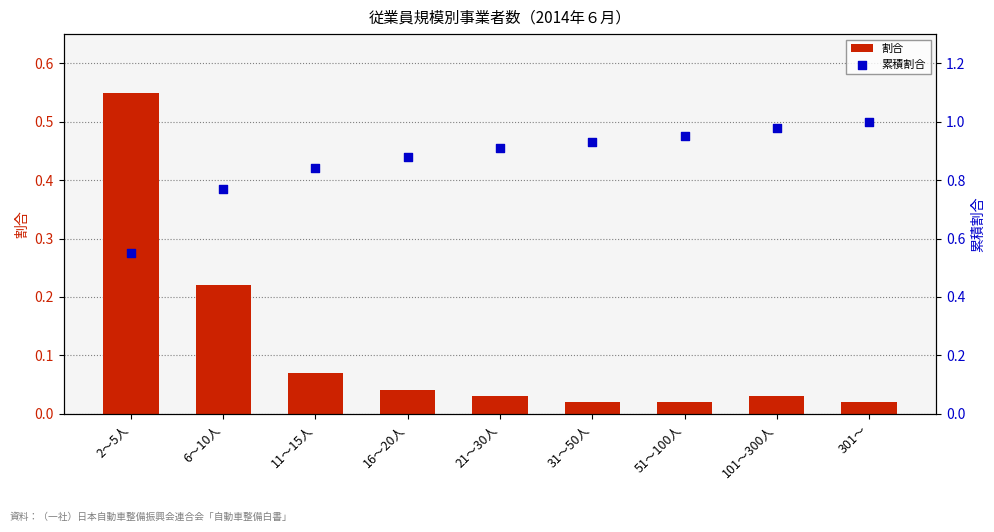

At which category is the sum across all series the highest?

2～5人